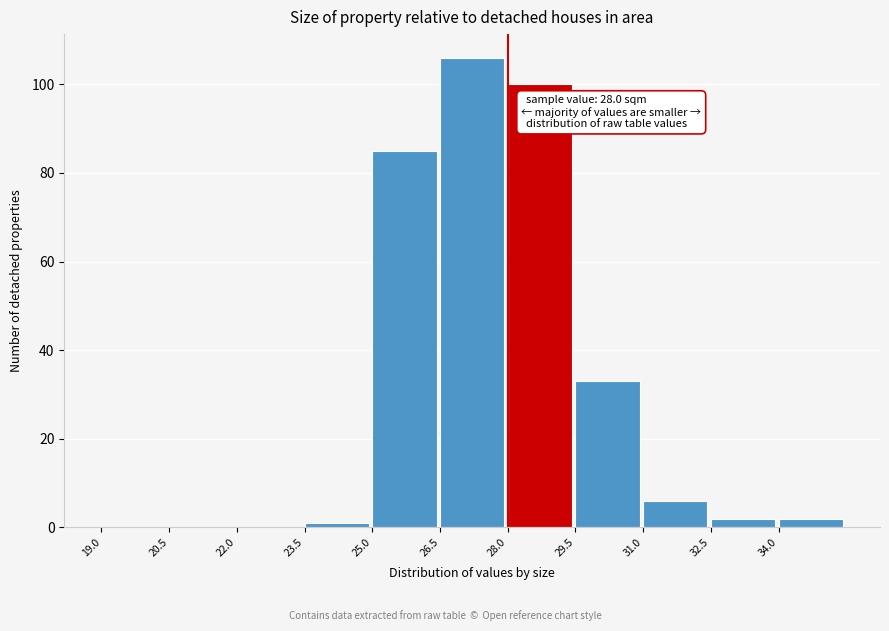

Over which range of the x-axis is the bar tallest?

26.5 to 28.0